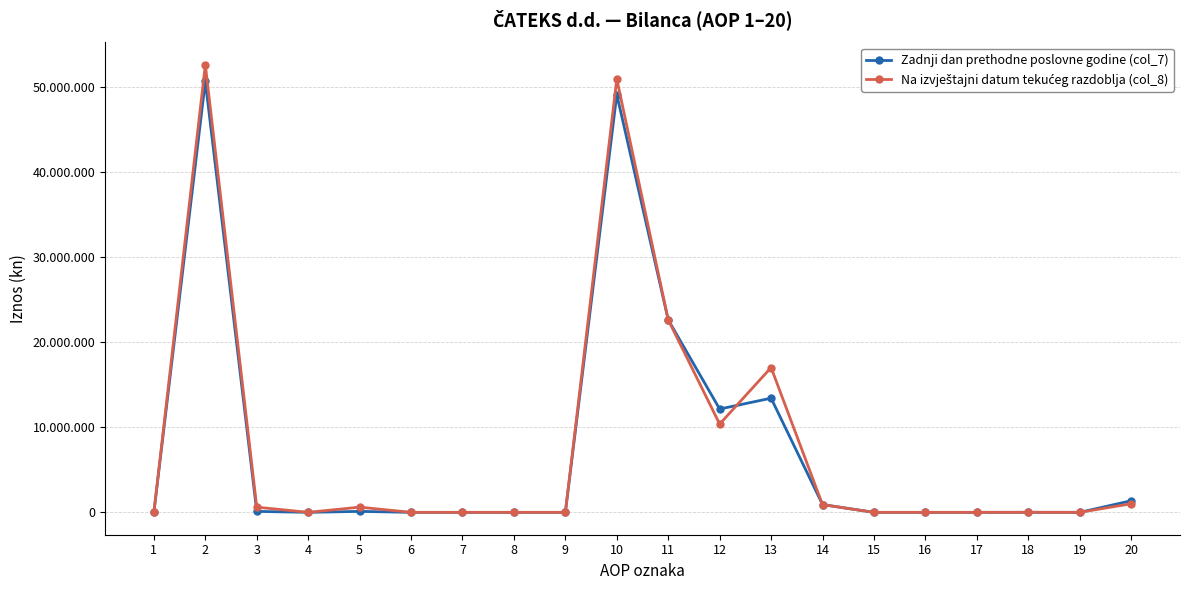

True or false: Na izvještajni datum tekućeg razdoblja (col_8) has more than 2 interior local peaks.

True